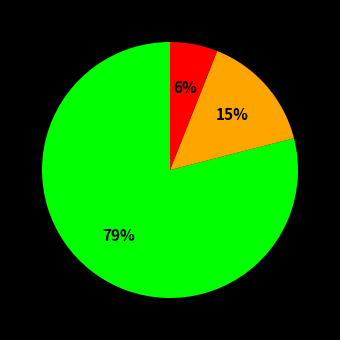

Does any single category account for the majority?

Yes